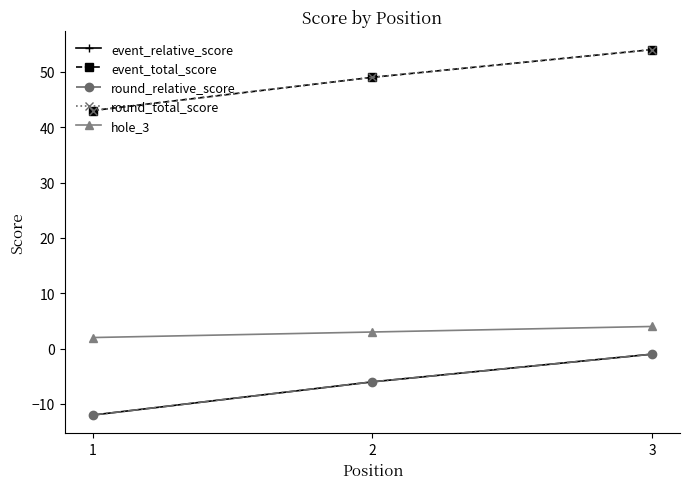

Does the chart have visible grid lines?

No